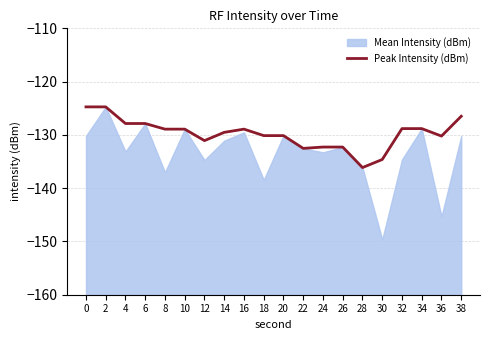

What is the maximum value for Peak Intensity (dBm)?

-124.7